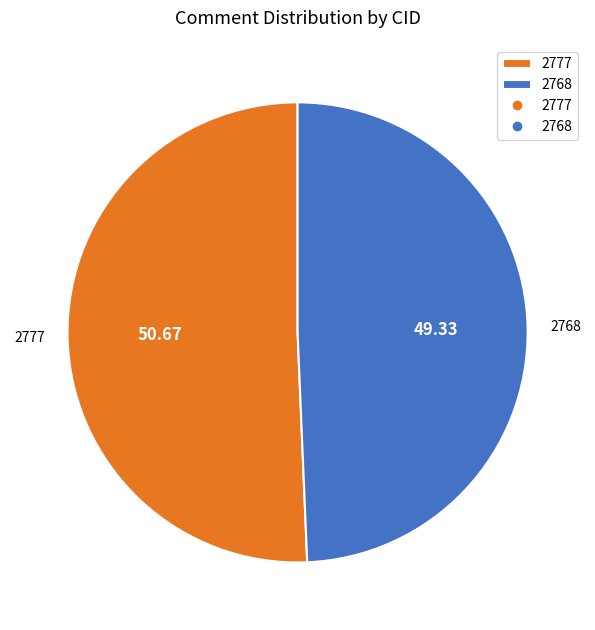

Rank the categories by value from lowest to highest.

2768, 2777